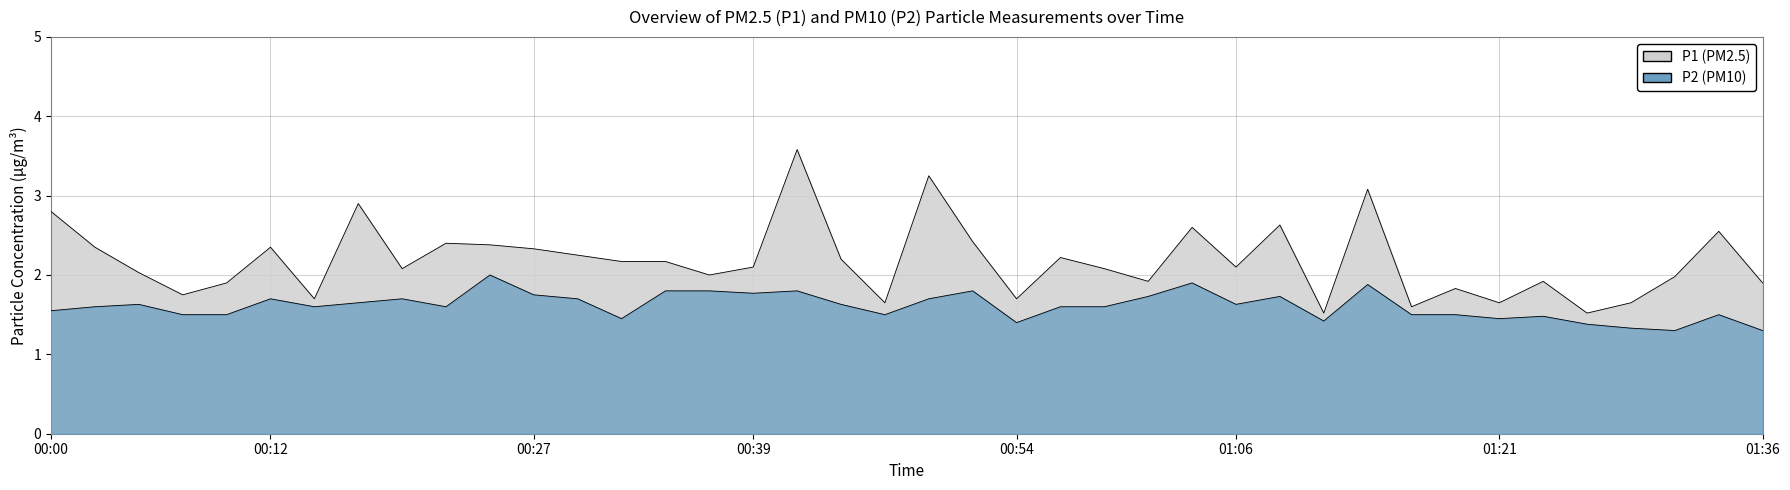

At which label does P2 reach its peak?

00:25